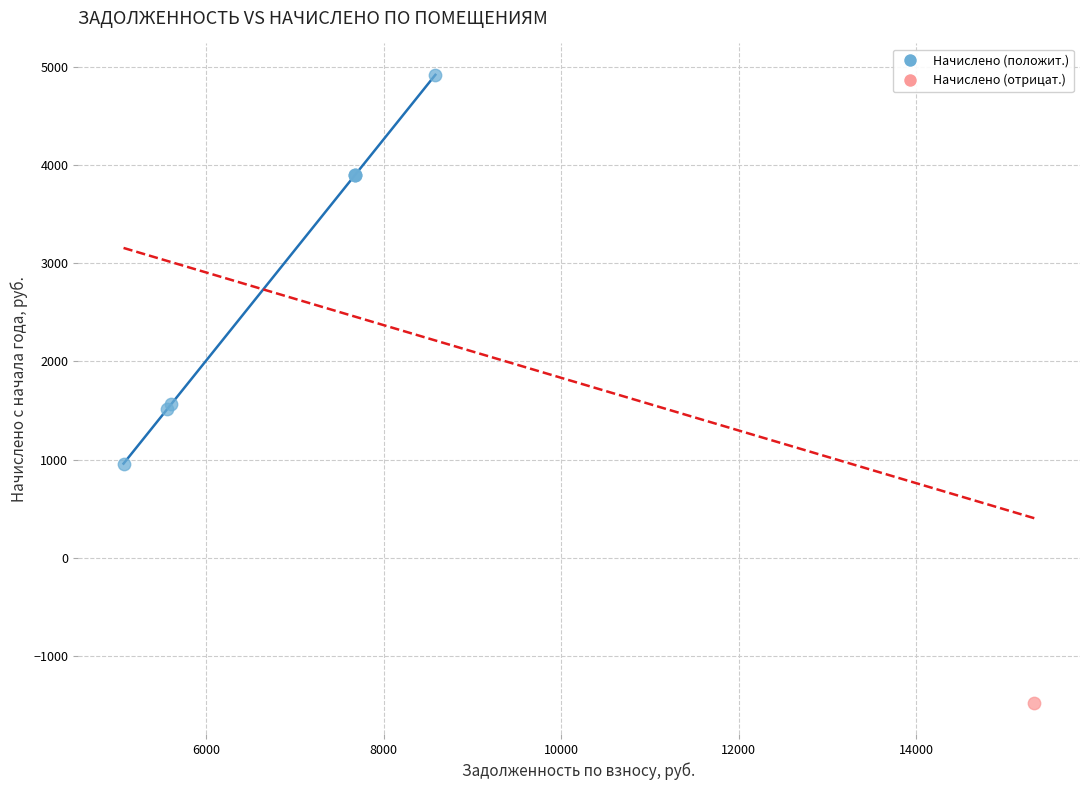

What are all the series names shown in the legend?

Начислено (положит.), Начислено (отрицат.)